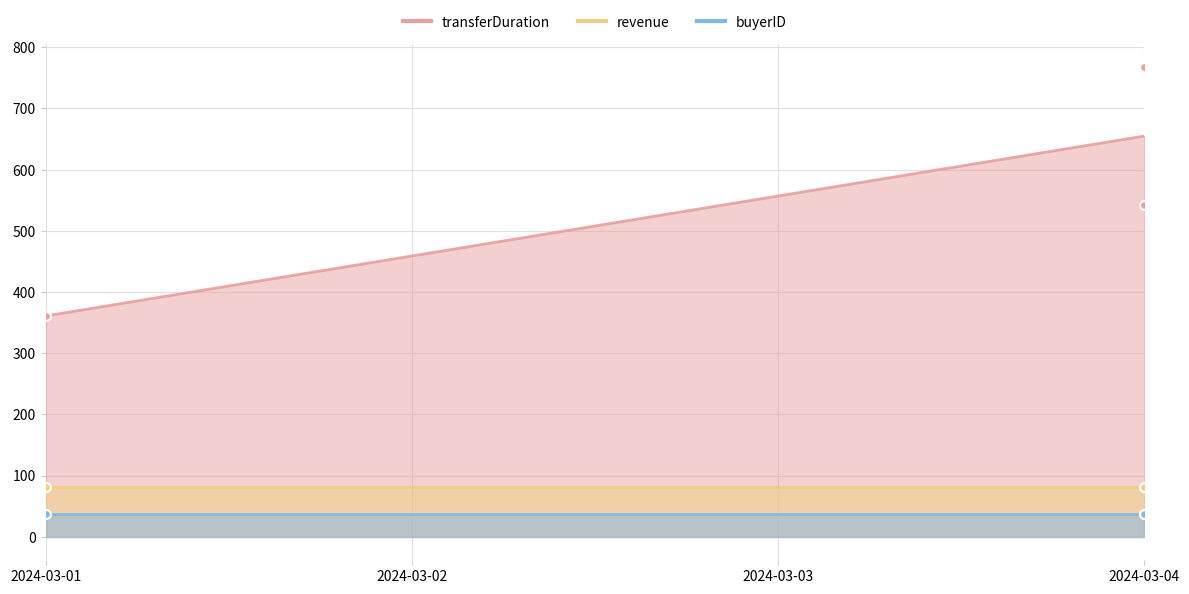

At which category is the sum across all series the highest?

2024-03-04